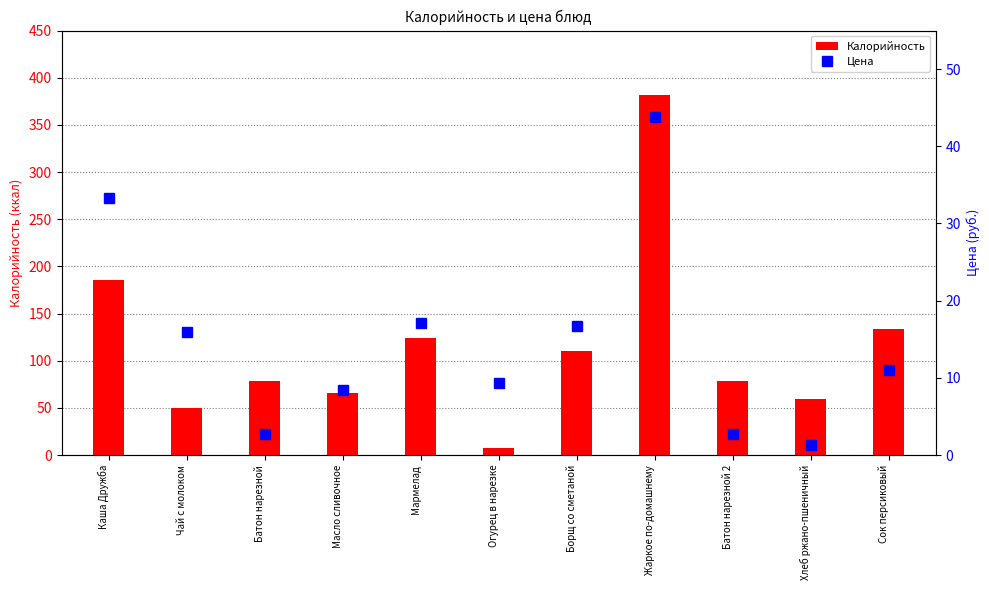

What is the sum of the Калорийность values at Сок персиковый and Чай с молоком?

184